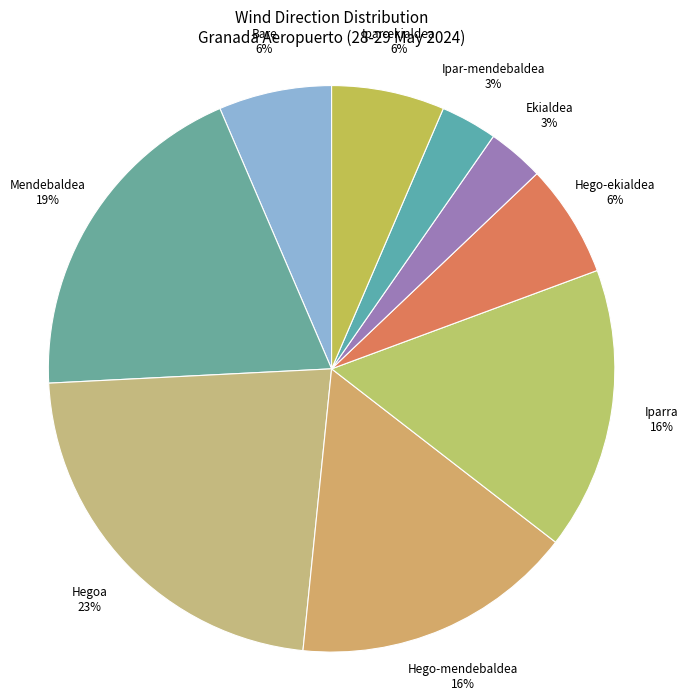

Is it true that Hegoa is 28% of the pie?

False